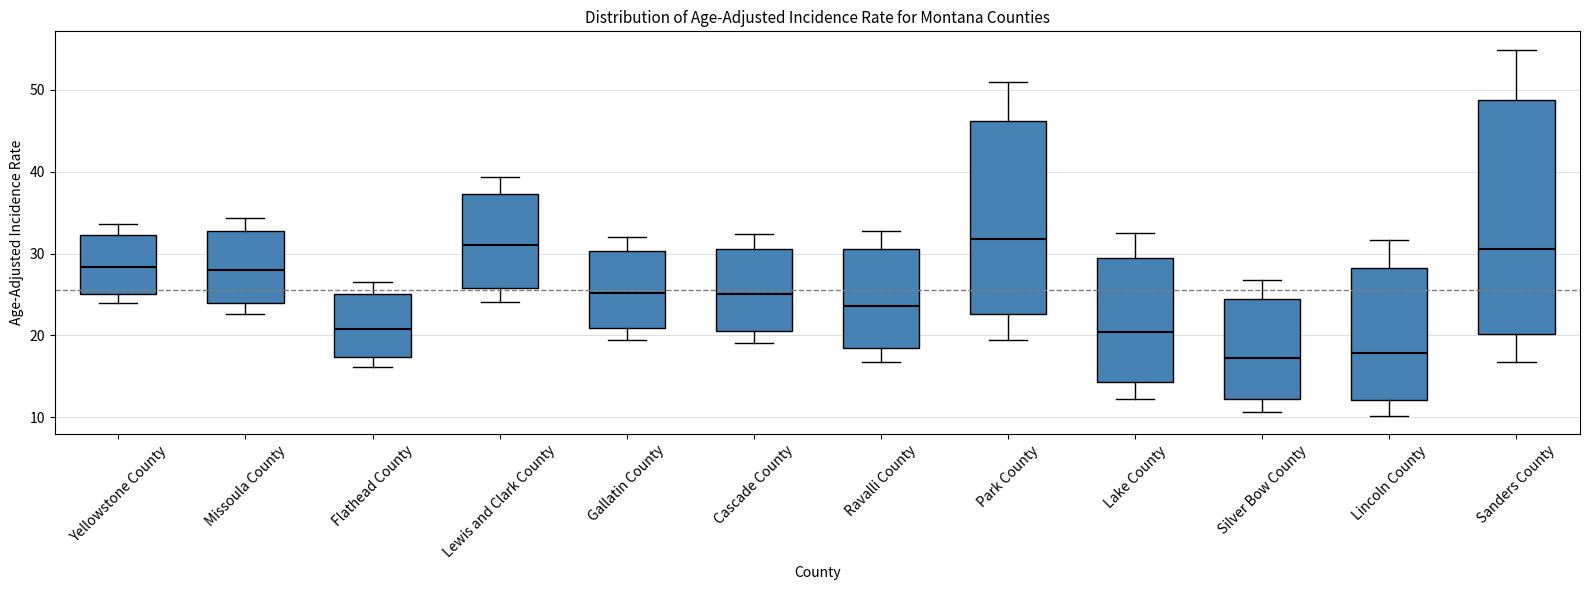

Where does the median line of the box for Gallatin County sit on the y-axis? The values are not printed on the chart, so give them approximately, as read against the axis.

25